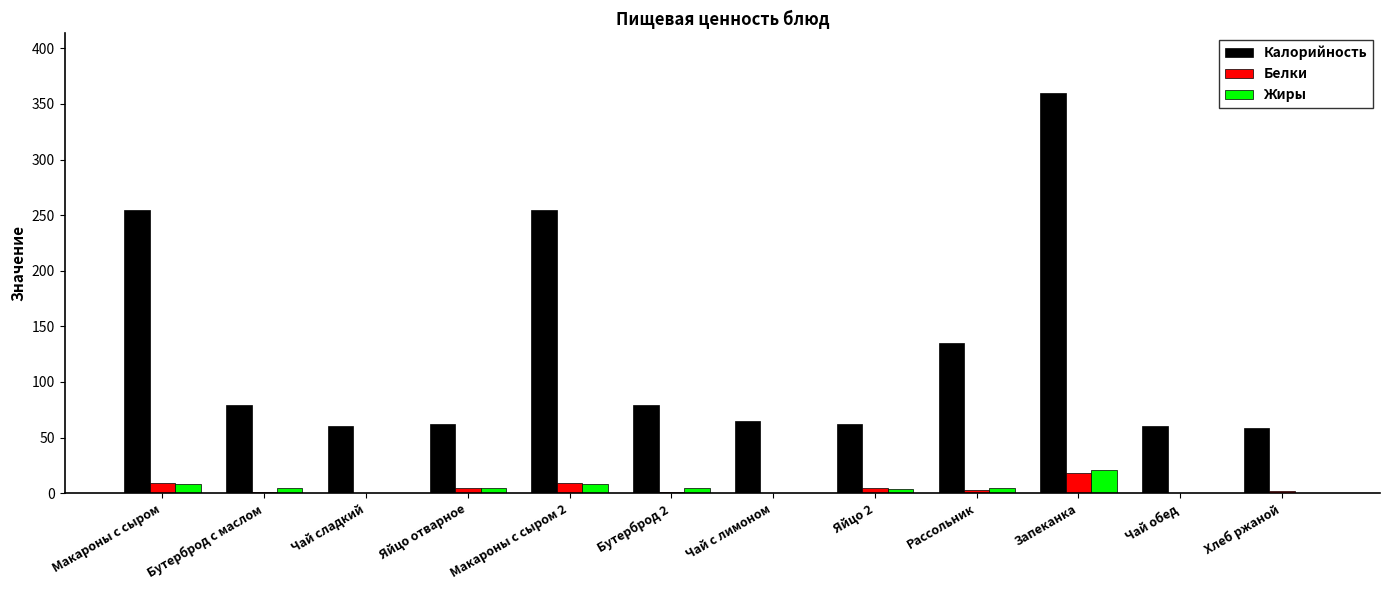

Between Макароны с сыром and Бутерброд 2, which series saw the biggest shift?

Калорийность